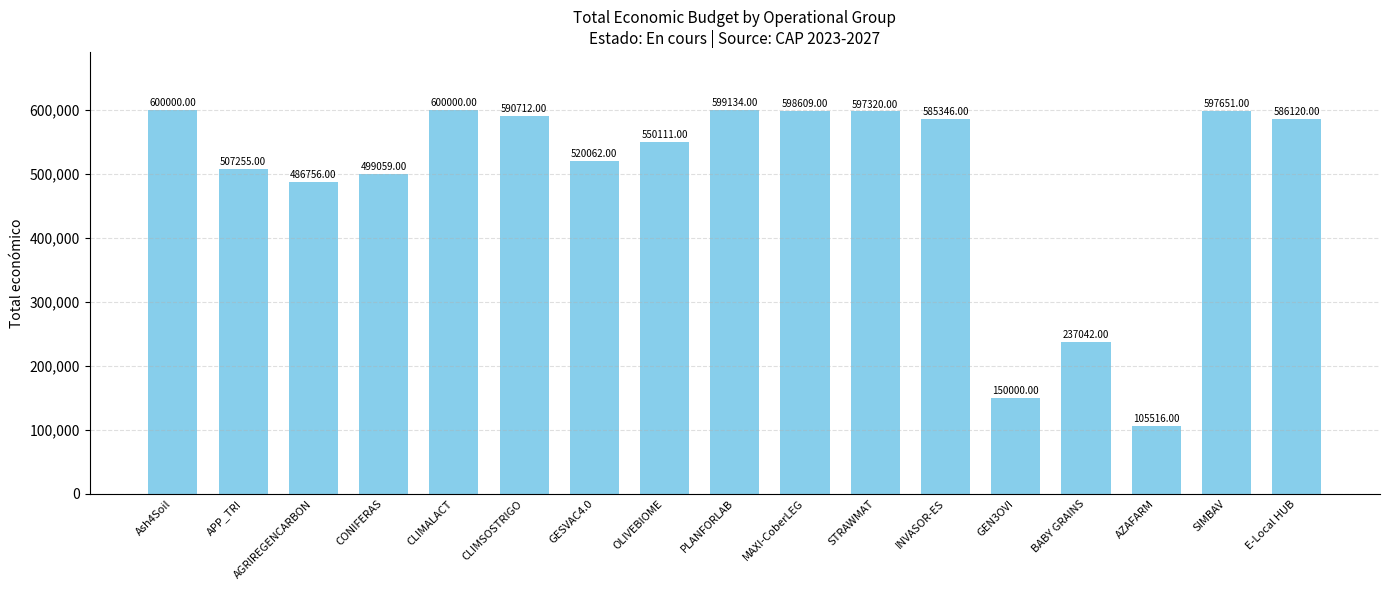

How many bars are there in total?

17